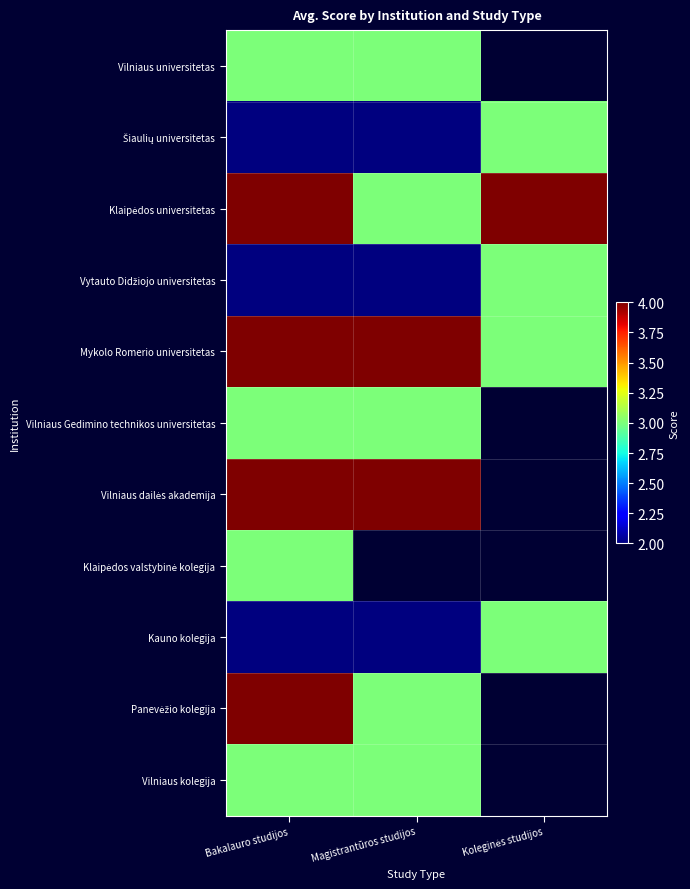

True or false: Vytauto Didžiojo universitetas has a value of 1.1 at Magistrantūros studijos.

False